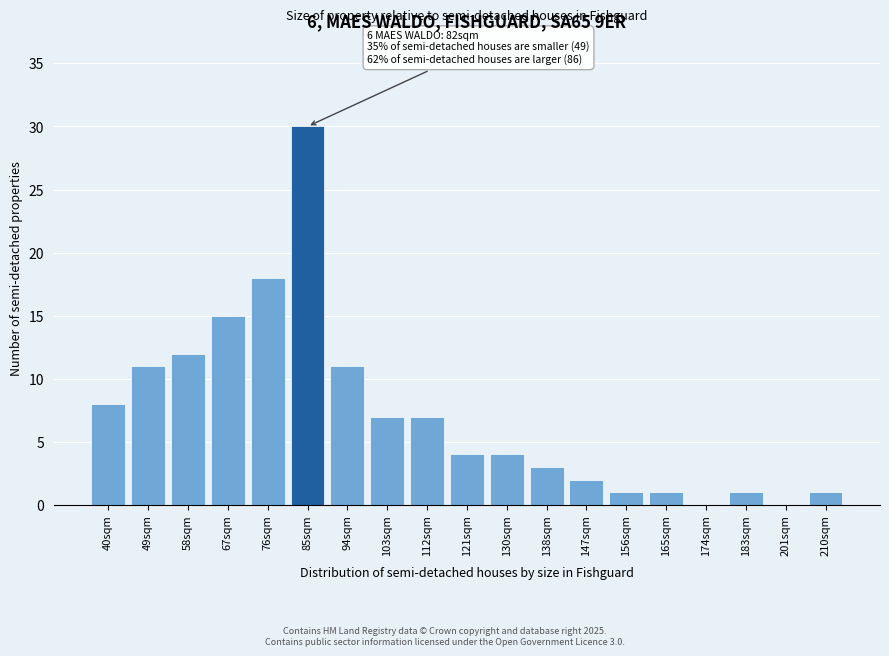

Reading left to right, list all the values displayed in this chart.

40sqm=8	49sqm=11	58sqm=12	67sqm=15	76sqm=18	85sqm=30	94sqm=11	103sqm=7	112sqm=7	121sqm=4	130sqm=4	138sqm=3	147sqm=2	156sqm=1	165sqm=1	174sqm=0	183sqm=1	201sqm=0	210sqm=1